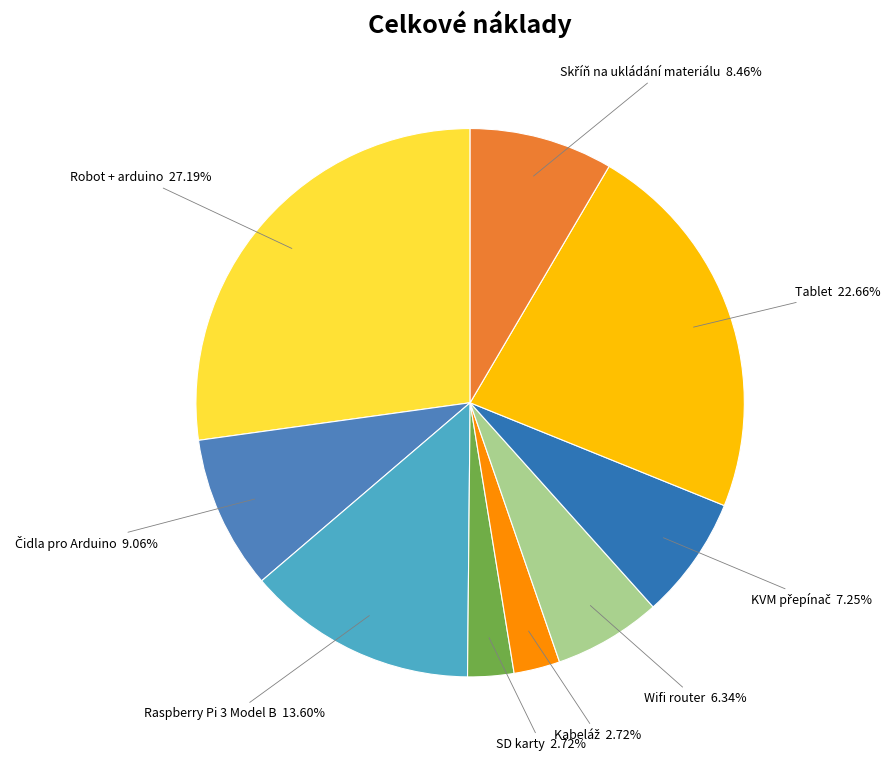

Count the number of slices in the pie.

9